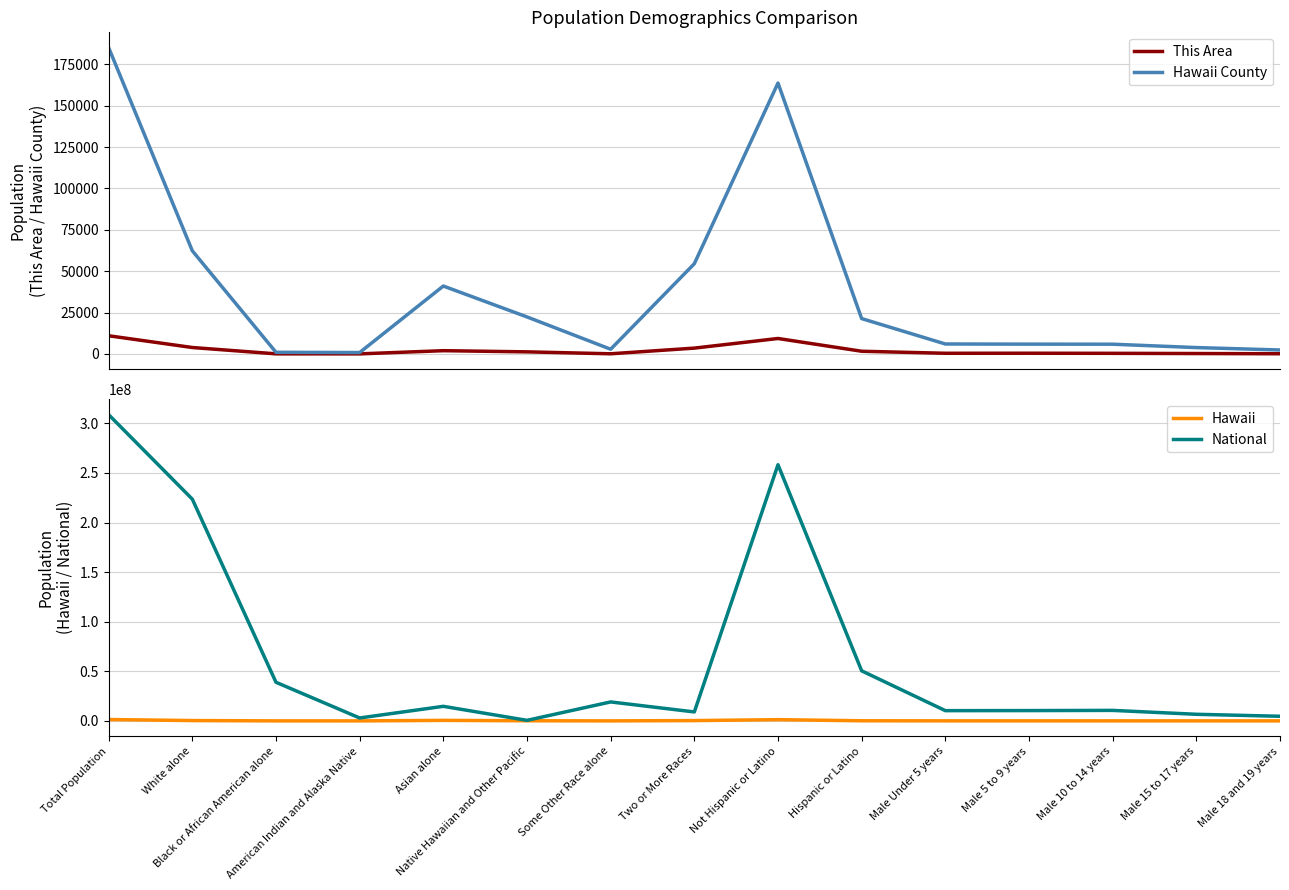

At which category is the sum across all series the highest?

Total Population